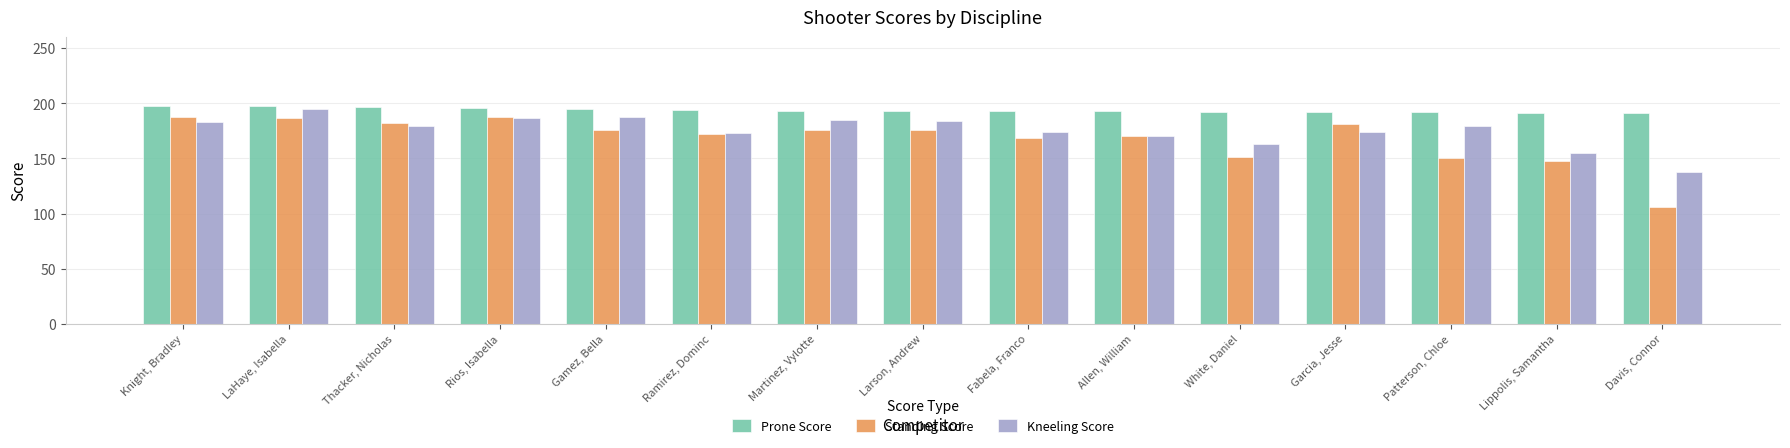

How many bars are there in each group?

3